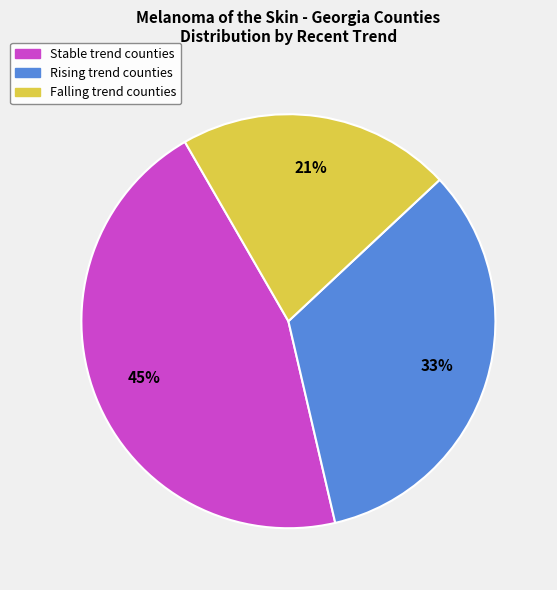

Count the number of slices in the pie.

3